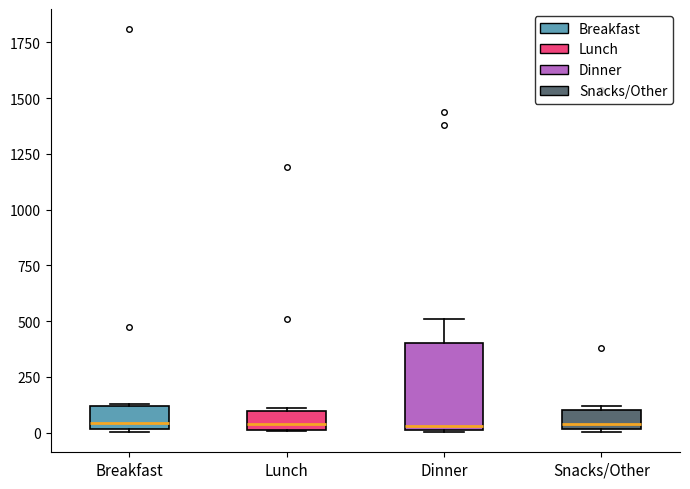

Reading left to right, read every box against the y-axis: the position of its median line, the range the box covers, and the ends of its whiskers. The values are not printed on the chart, so give them approximately, as read against the axis.

Breakfast: median 50, box 0 to 100, whiskers 0 (just below the box's lower edge) to 150
Lunch: median 50, box 0 to 100, whiskers 0 to 100
Dinner: median 50, box 0 to 400, whiskers 0 to 500
Snacks/Other: median 50, box 0 to 100, whiskers 0 to 100 (just above the box's upper edge)